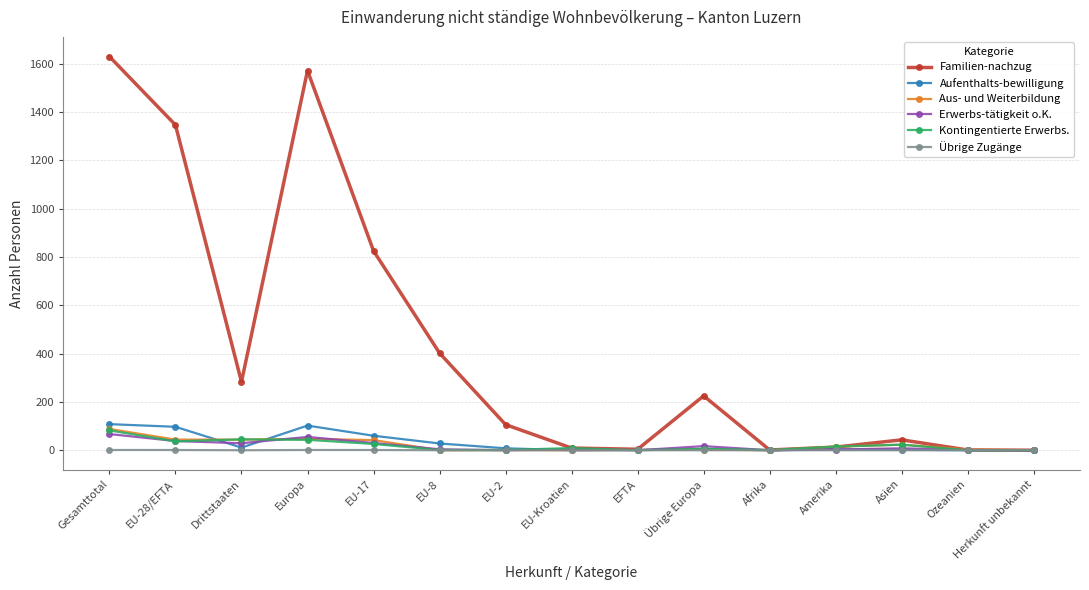

What position from the right is Amerika?

4